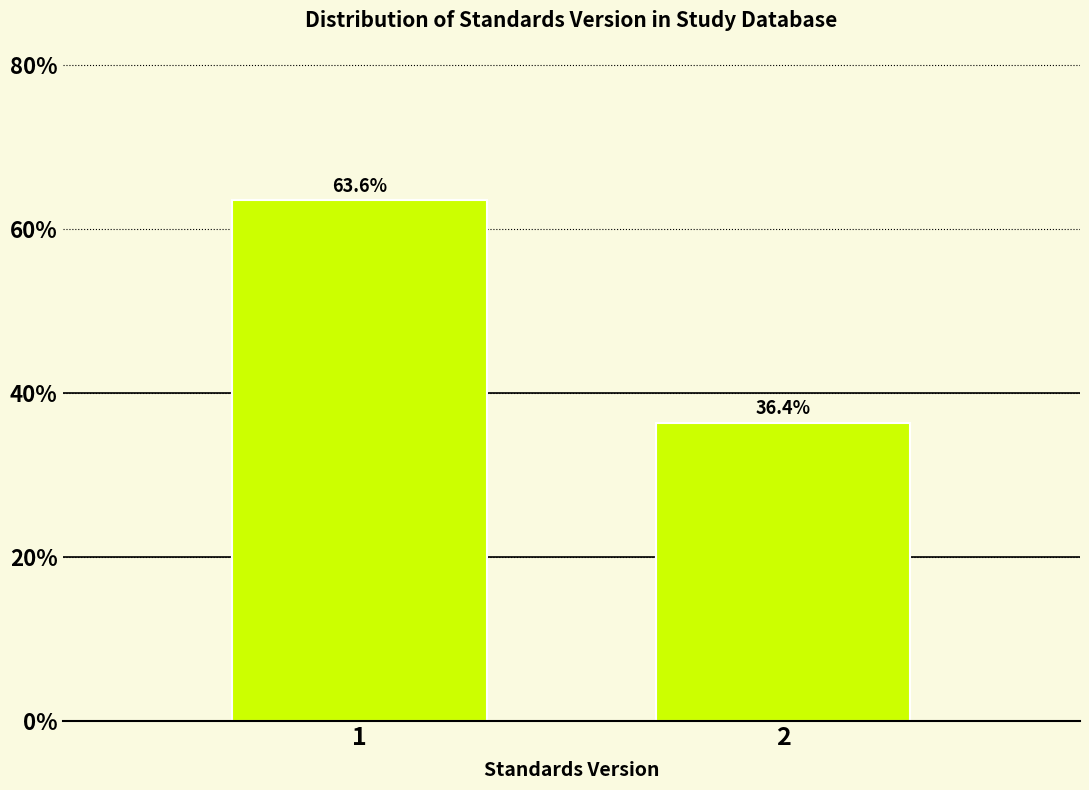

Reading right to left, what are all the values shown in this chart?

36.4	63.6